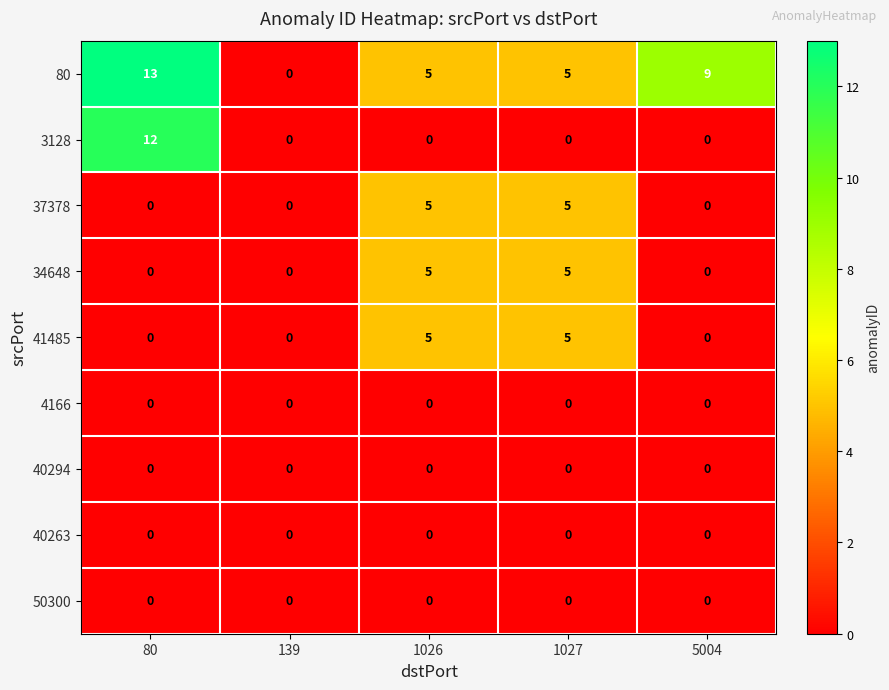

What is the total value across all series at 1027?

20